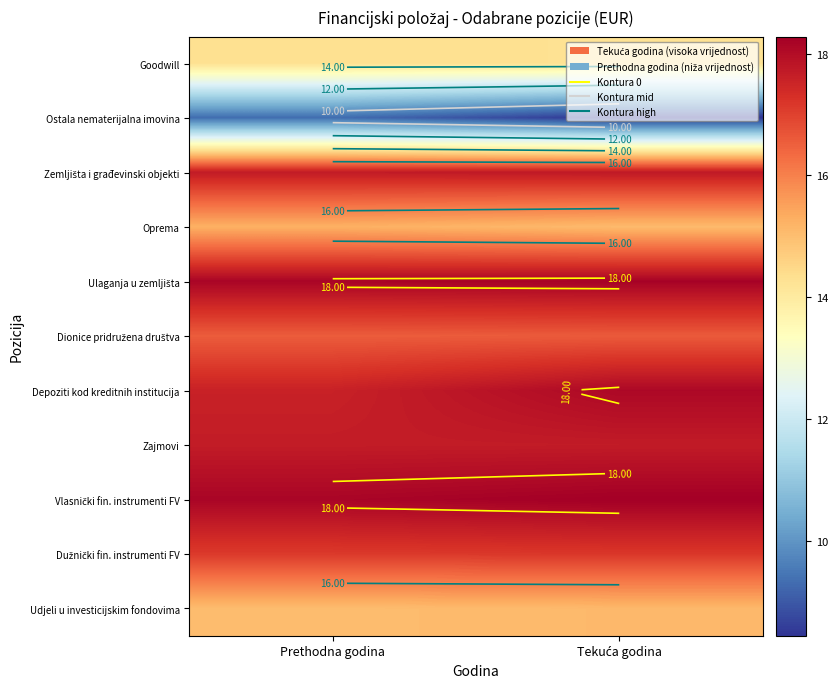

The Zemljišta i građevinski objekti series shows 10.1 at Prethodna godina. True or false?

False